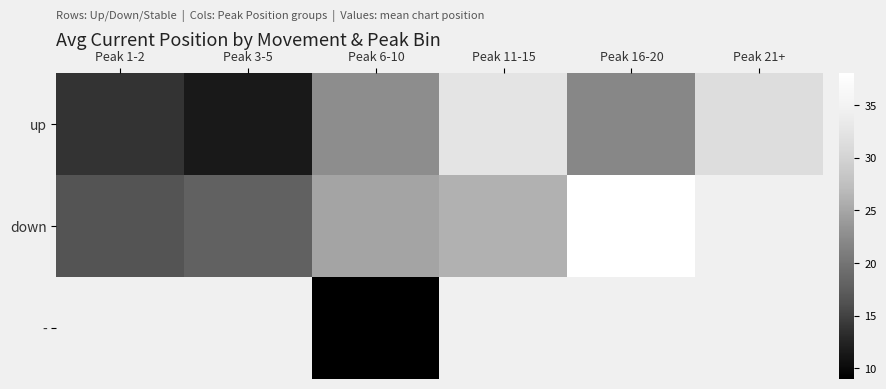

What is the average value of the up series?

22.3